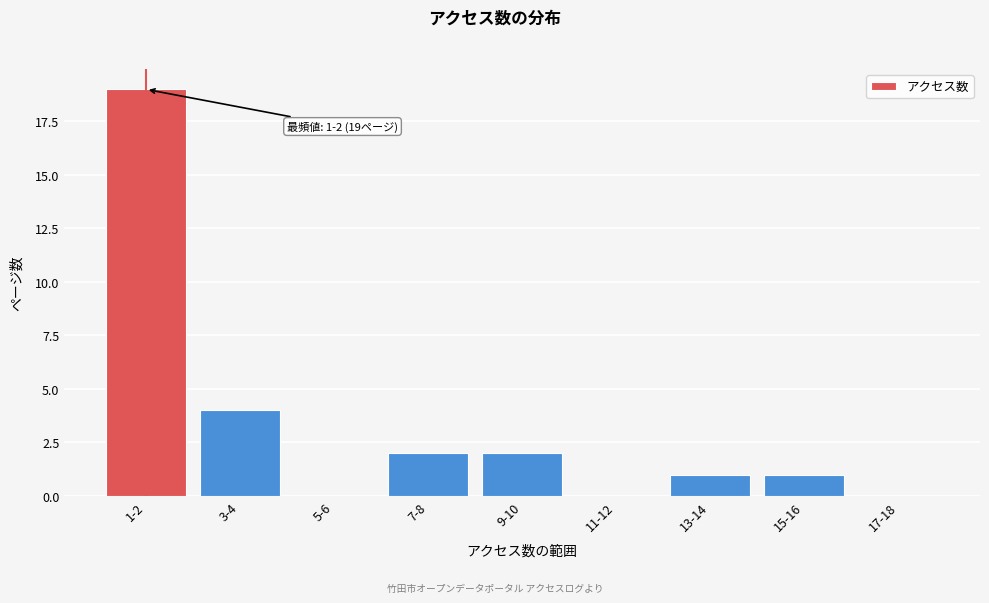

Reading left to right, extract all data points from this chart.

1-2=19	3-4=4	5-6=0	7-8=2	9-10=2	11-12=0	13-14=1	15-16=1	17-18=0